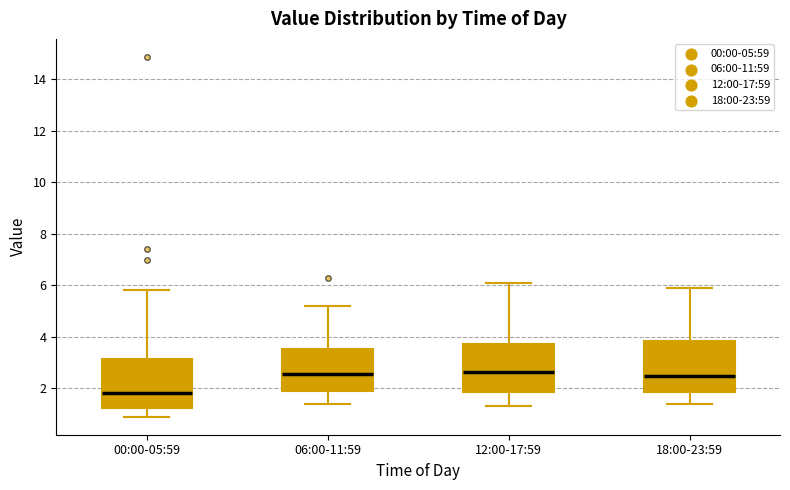

Reading left to right, read every box against the y-axis: the position of its median line, the range the box covers, and the ends of its whiskers. The values are not printed on the chart, so give them approximately, as read against the axis.

00:00-05:59: median 1.8, box 1.2 to 3.2, whiskers 1.0 to 5.8
06:00-11:59: median 2.6, box 2.0 to 3.6, whiskers 1.4 to 5.2
12:00-17:59: median 2.6, box 1.8 to 3.8, whiskers 1.4 to 6.2
18:00-23:59: median 2.6, box 1.8 to 3.8, whiskers 1.4 to 6.0